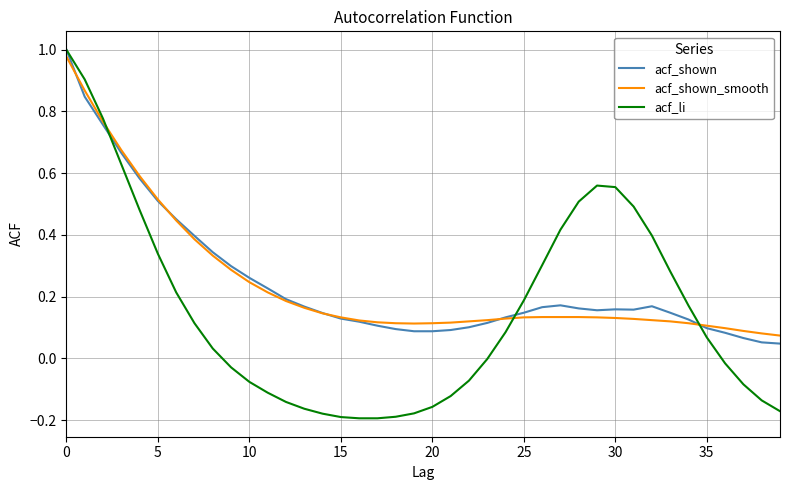

What are all the series names shown in the legend?

acf_shown, acf_shown_smooth, acf_li